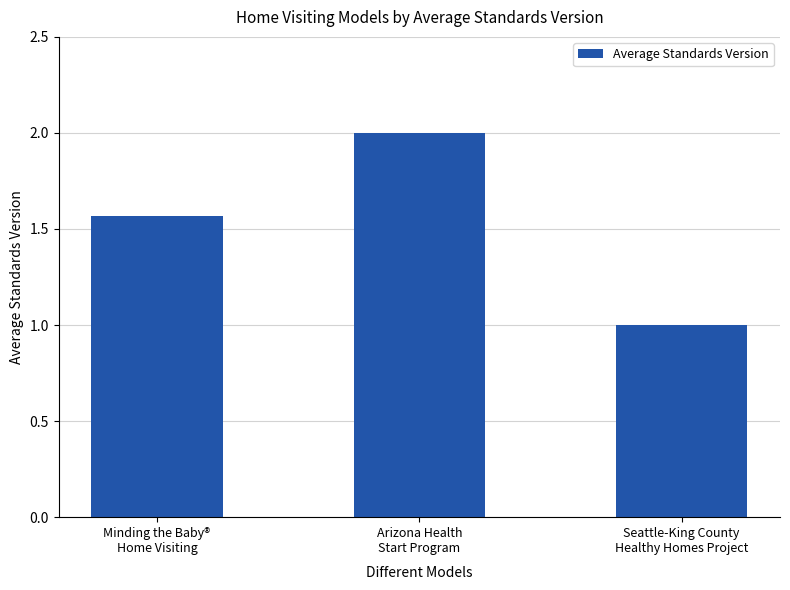

What is the change in value from Minding the Baby®
Home Visiting to Arizona Health
Start Program?

+0.4